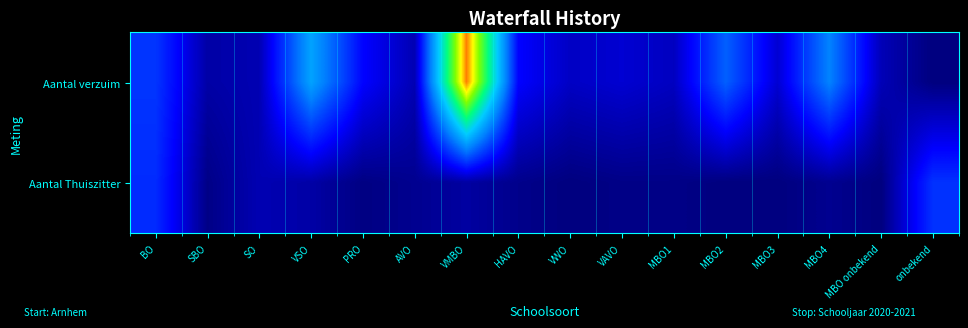

Rank the series by their maximum value, from lowest to highest.

Aantal Thuiszitter, Aantal verzuim